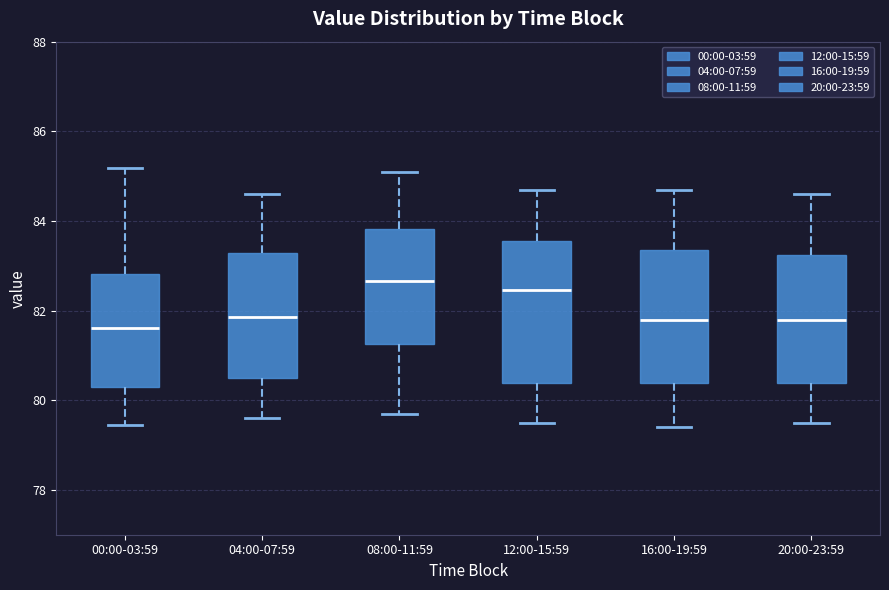

Reading left to right, transcribe this box plot: for each box, give where its median line is, the range the box spans, and where its two whiskers end, as read against the y-axis. The values are not printed on the chart, so give them approximately, as read against the axis.

00:00-03:59: median 81.6, box 80.2 to 82.8, whiskers 79.4 to 85.2
04:00-07:59: median 81.8, box 80.6 to 83.2, whiskers 79.6 to 84.6
08:00-11:59: median 82.6, box 81.2 to 83.8, whiskers 79.8 to 85.2
12:00-15:59: median 82.4, box 80.4 to 83.6, whiskers 79.6 to 84.8
16:00-19:59: median 81.8, box 80.4 to 83.4, whiskers 79.4 to 84.8
20:00-23:59: median 81.8, box 80.4 to 83.2, whiskers 79.6 to 84.6